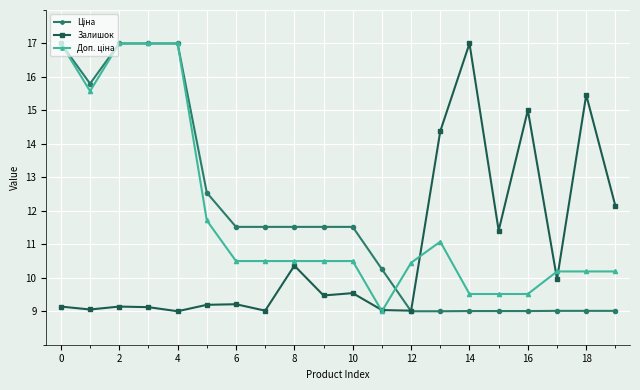

What is the maximum value for Залишок?

17.0